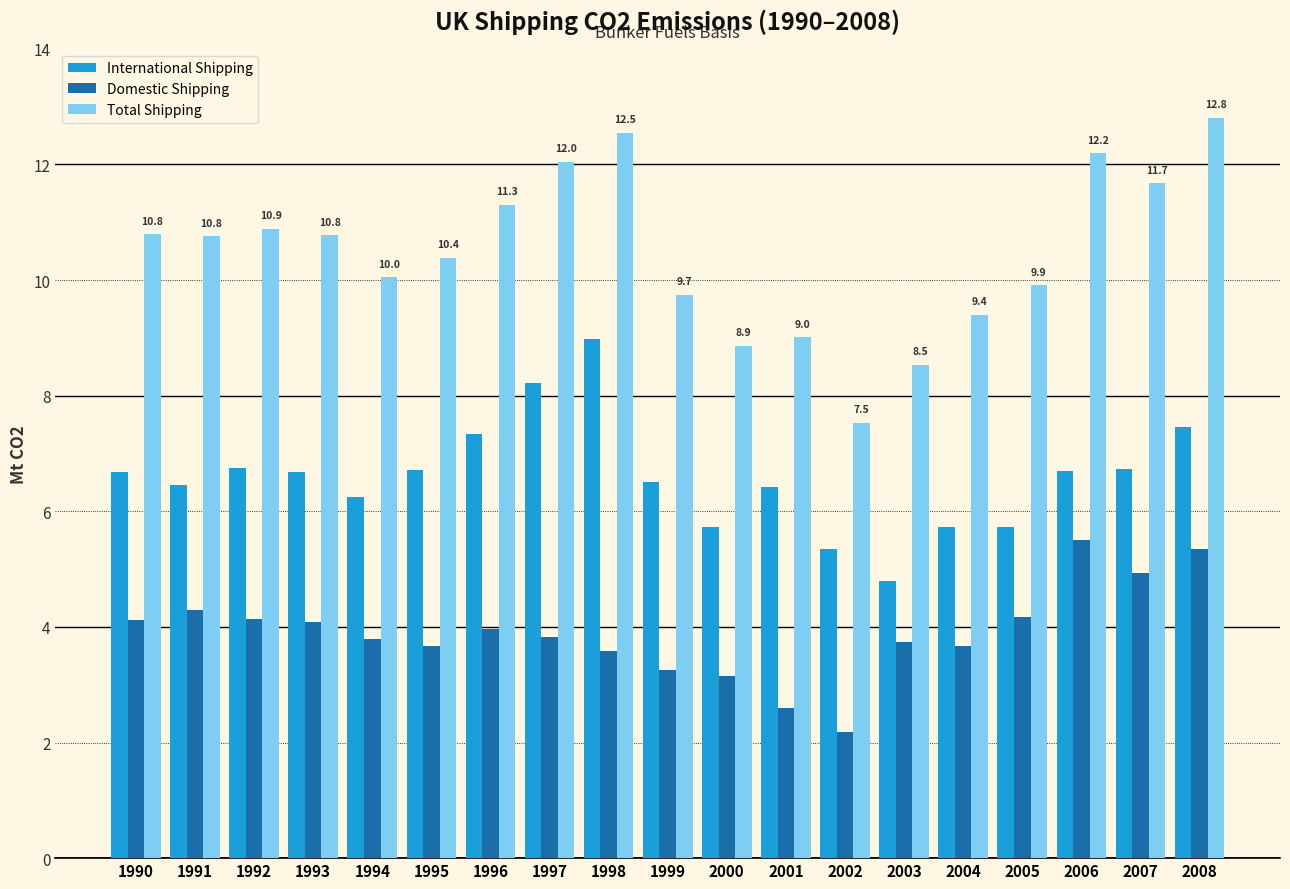

Rank the series by their average value, from lowest to highest.

Domestic Shipping, International Shipping, Total Shipping